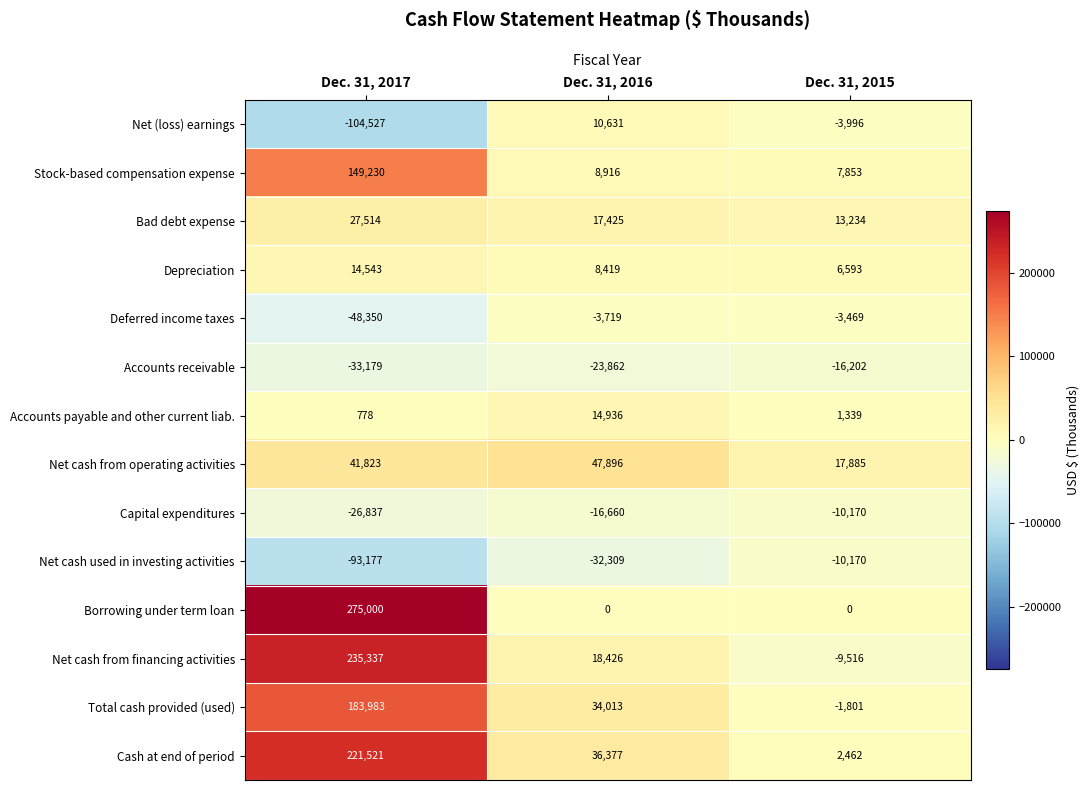

The value of Accounts payable and other current liab. at Dec. 31, 2016 is 20765. True or false?

False